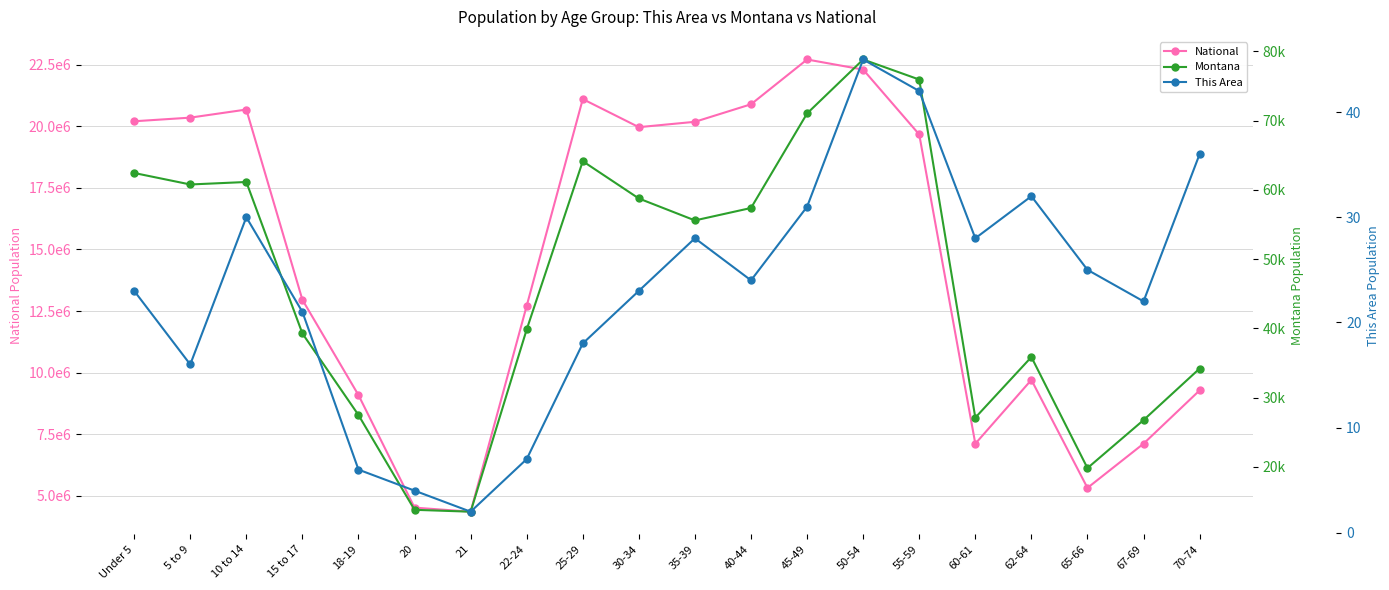

How many lines are shown in the chart?

3